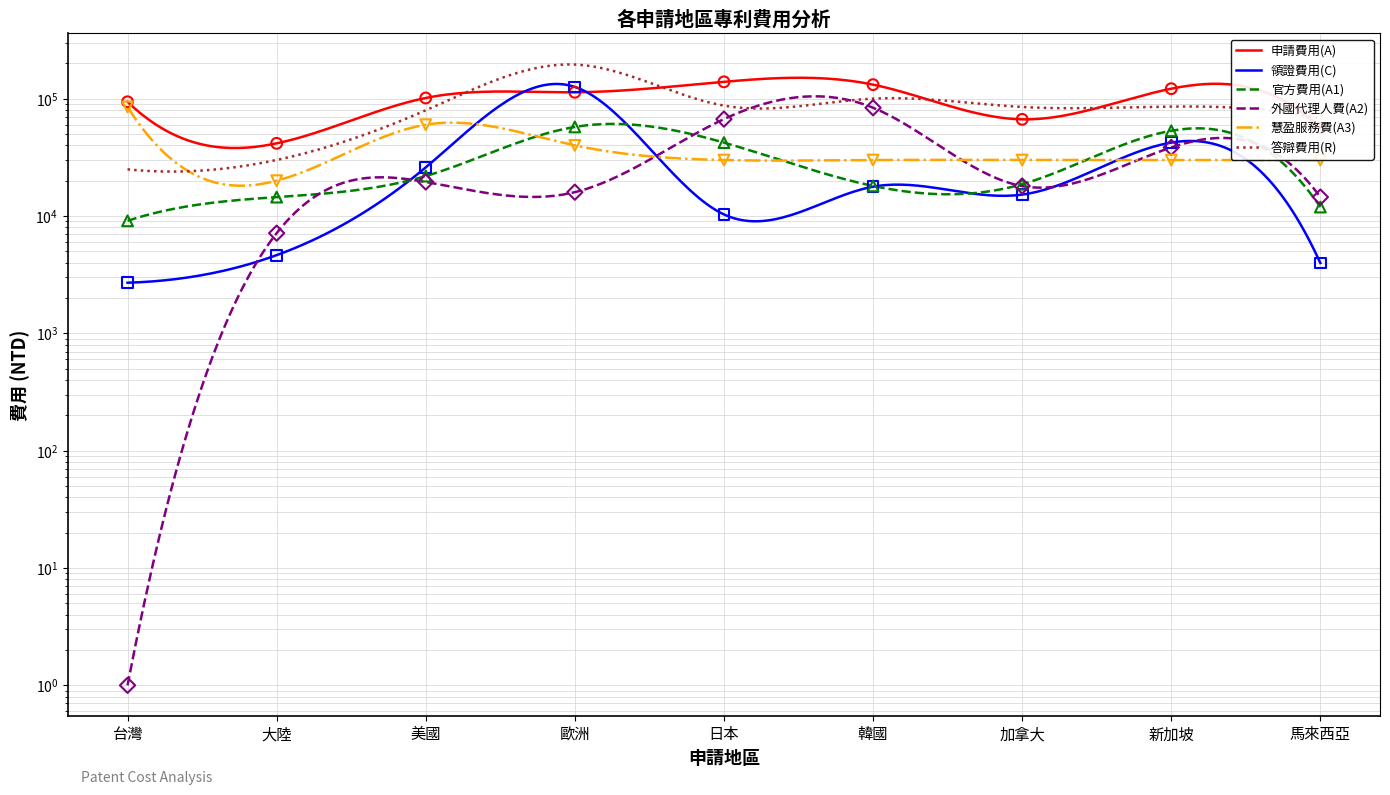

Is the value of 領證費用(C) at 大陸 greater than the value of 申請費用(A) at 日本?

No